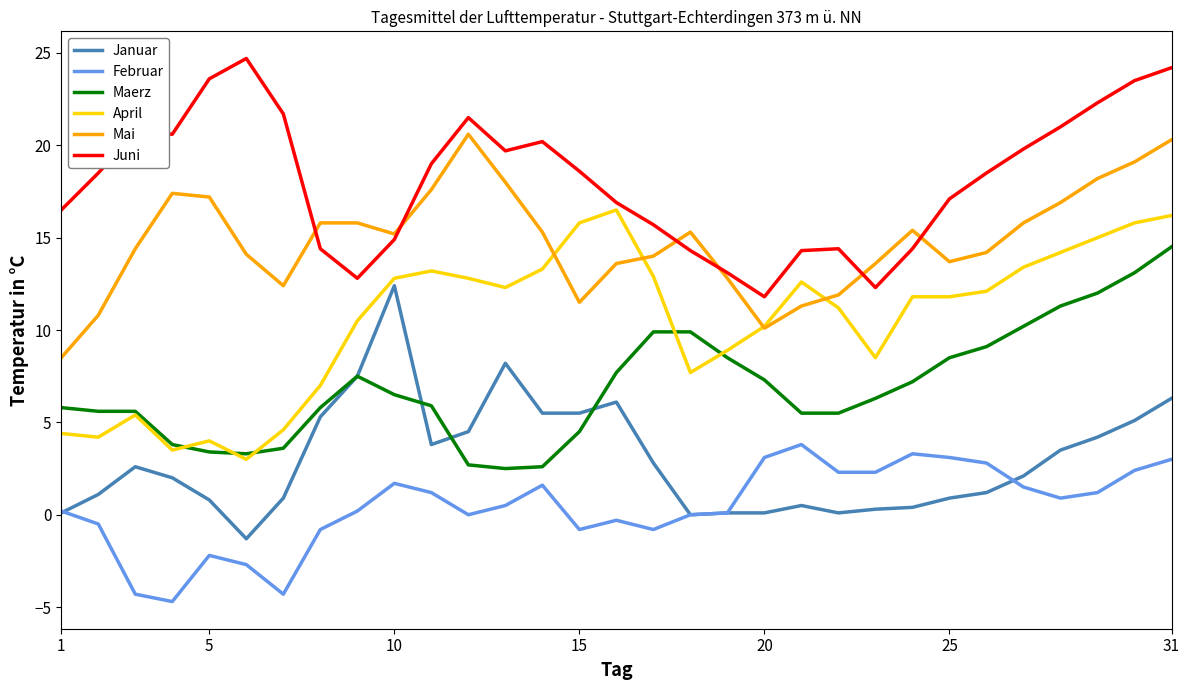

List the series in order of their peak value, lowest first.

Februar, Januar, Maerz, April, Mai, Juni